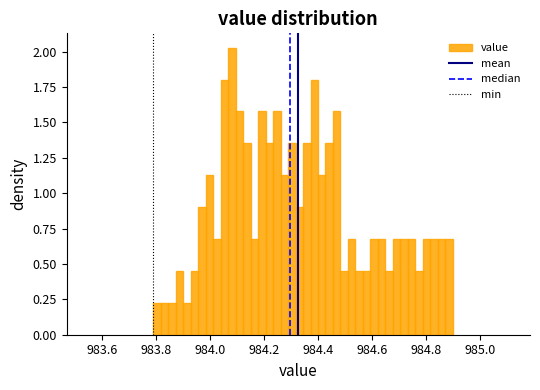

Read against the x-axis, roughly where is the centre of the tallest bar?

984.08